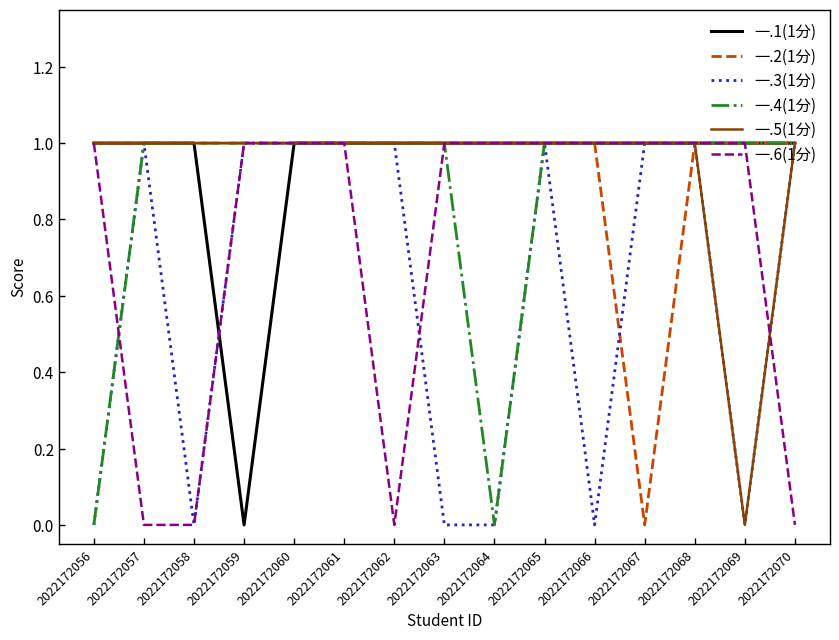

Is it true that 一.2(1分) equals 1 at 2022172058?

True